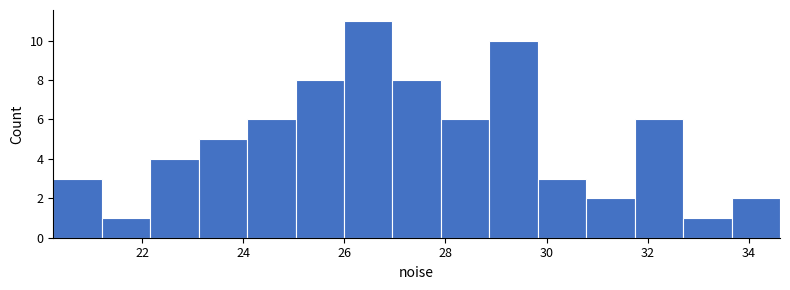

How tall is the bar that spans 23.2 to 24.0 on the x-axis? Neither the bar edges nor the heights are printed on the chart, so give them approximately, as read against the axes.

5